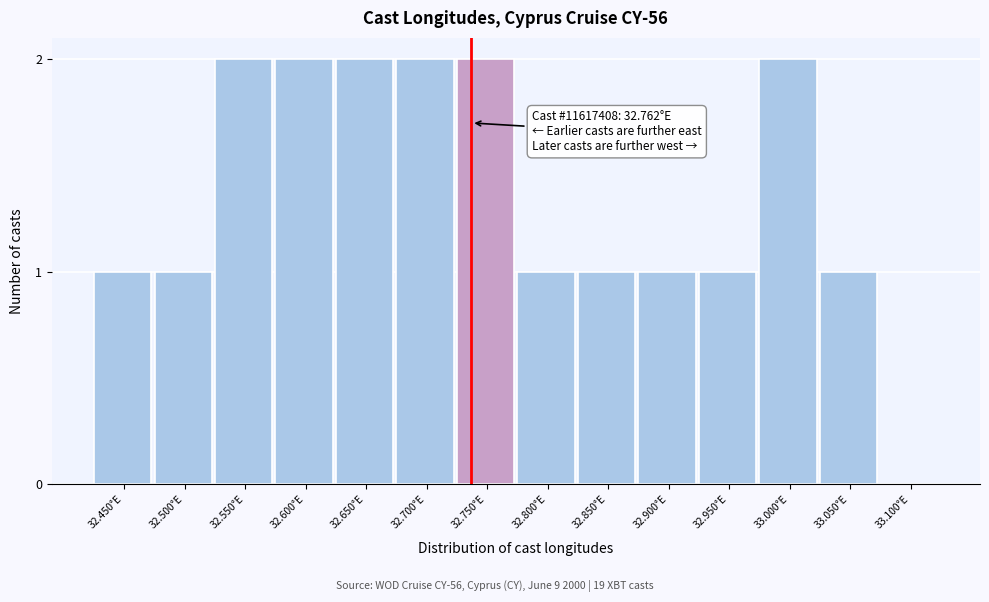

Reading right to left, transcribe all the data shown in this chart.

33.100°E=0	33.050°E=1	33.000°E=2	32.950°E=1	32.900°E=1	32.850°E=1	32.800°E=1	32.750°E=2	32.700°E=2	32.650°E=2	32.600°E=2	32.550°E=2	32.500°E=1	32.450°E=1